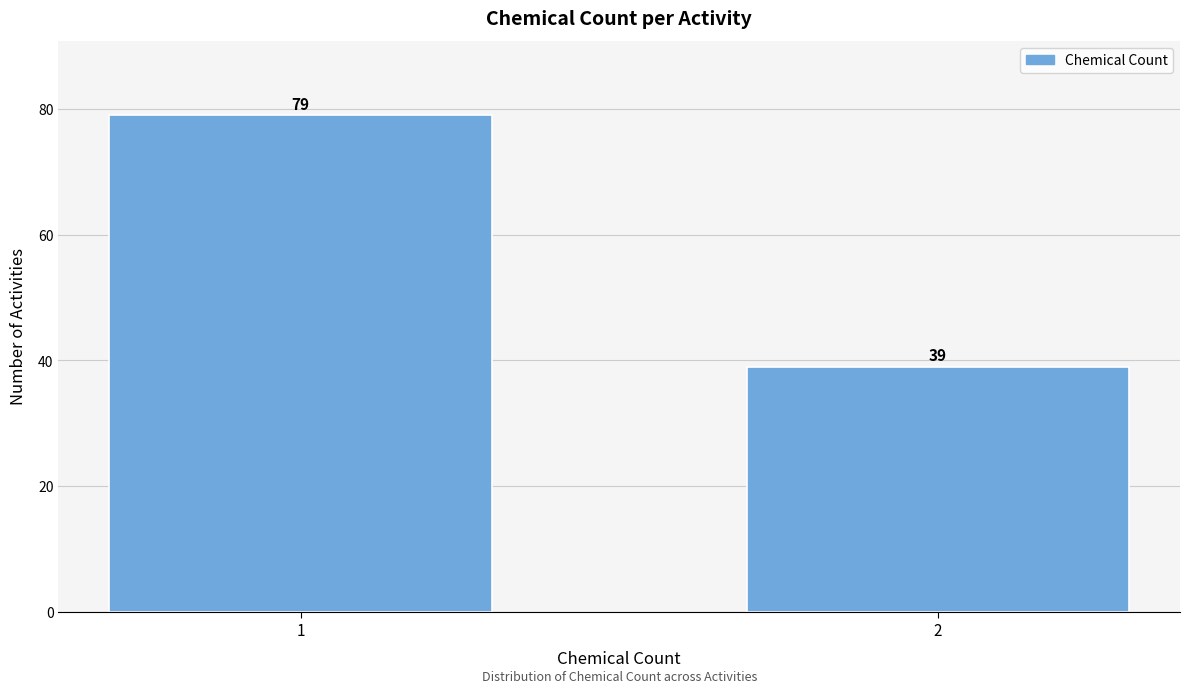

Reading left to right, what are all the values shown in this chart?

1=79	2=39